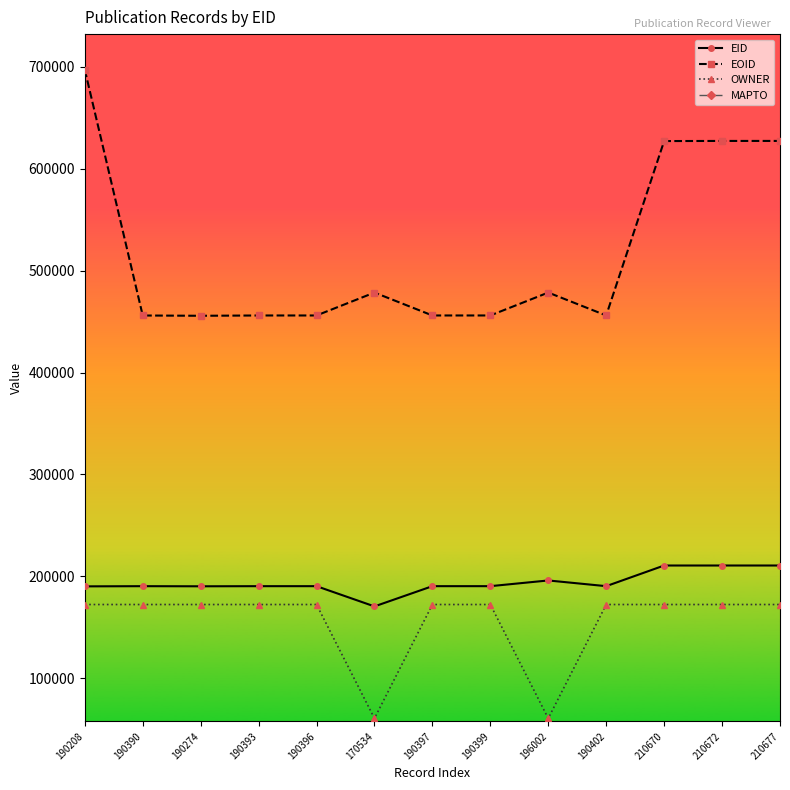

The EOID series shows 456038 at 190390. True or false?

True